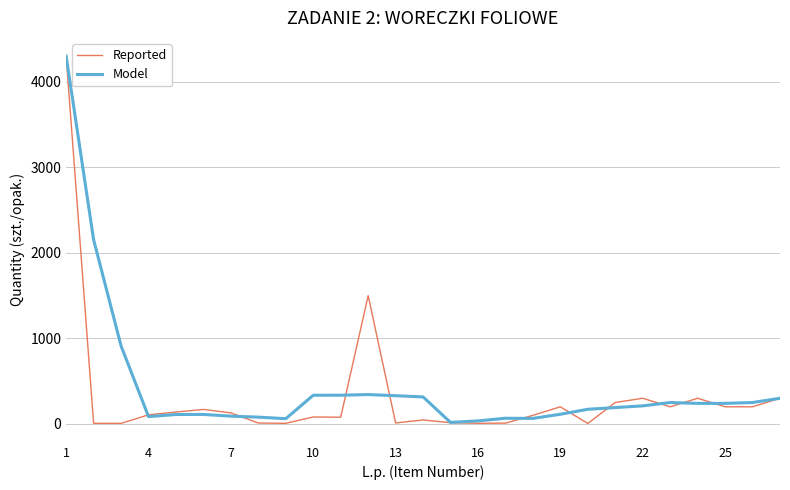

What is the maximum value for Reported?

4300.0